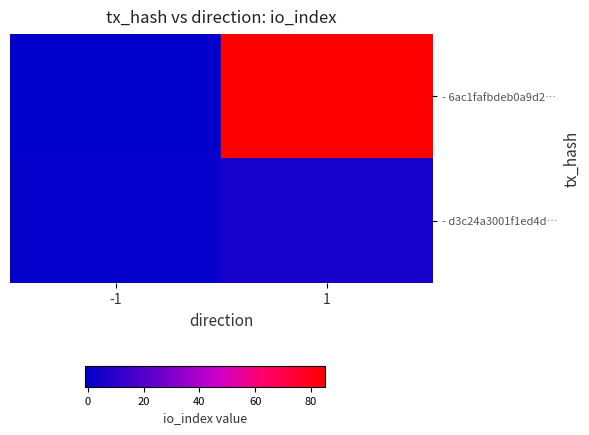

What is the total value across all series at 1?

90